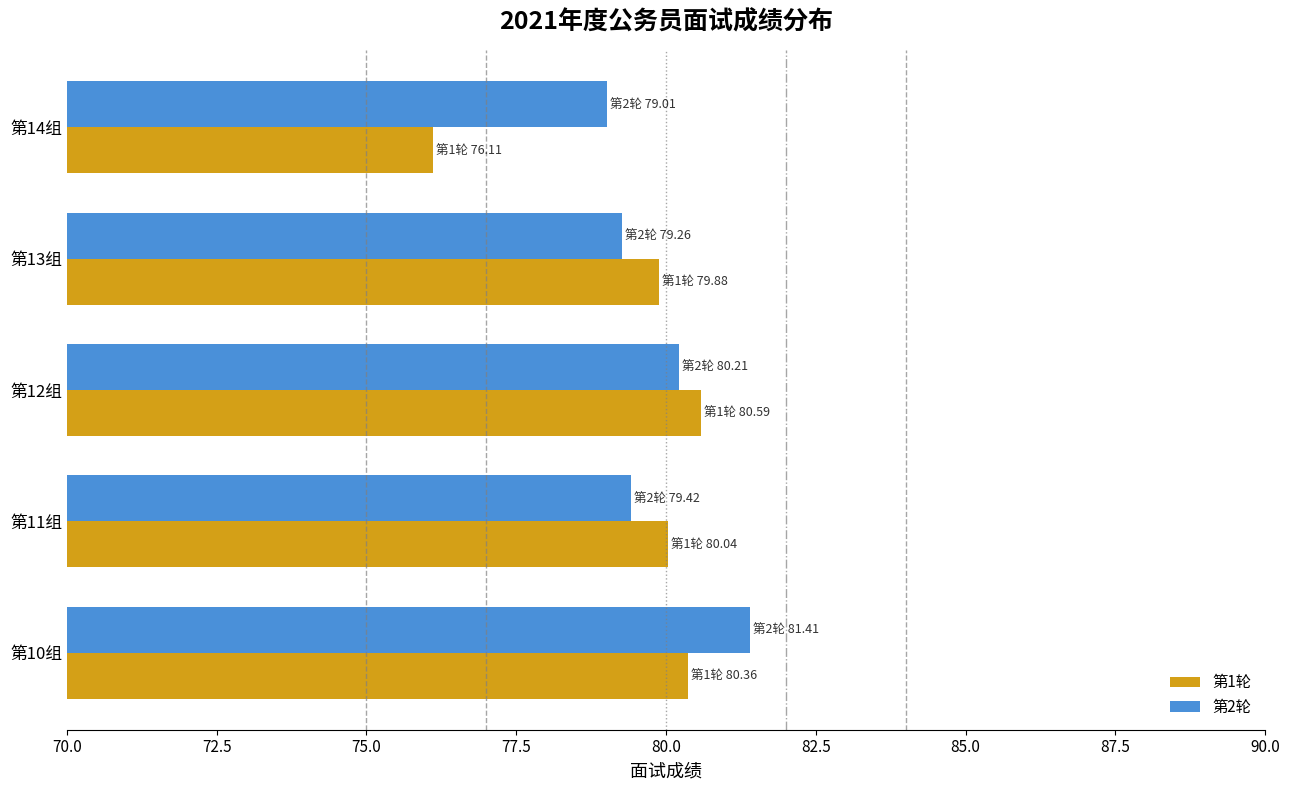

At 第14组, list the series in order from largest to smallest.

第2轮, 第1轮